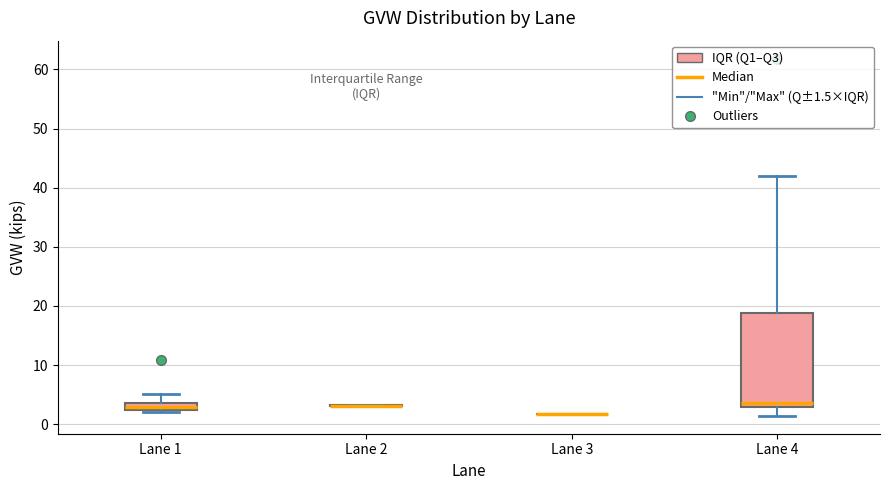

Where does the lower whisker of the box for Lane 4 end on the y-axis? The values are not printed on the chart, so give them approximately, as read against the axis.

1